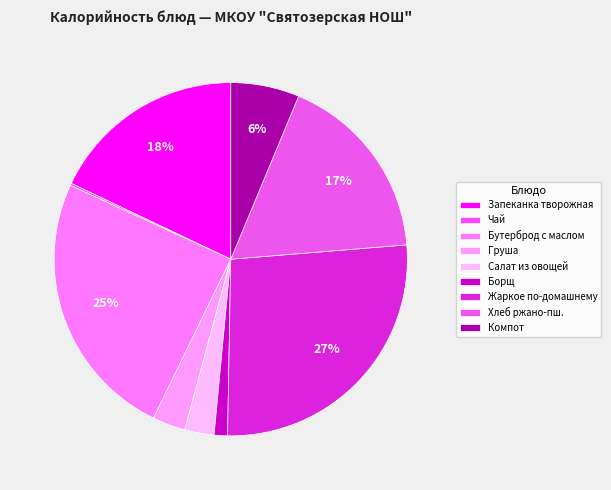

Which slice is the smallest?

Чай